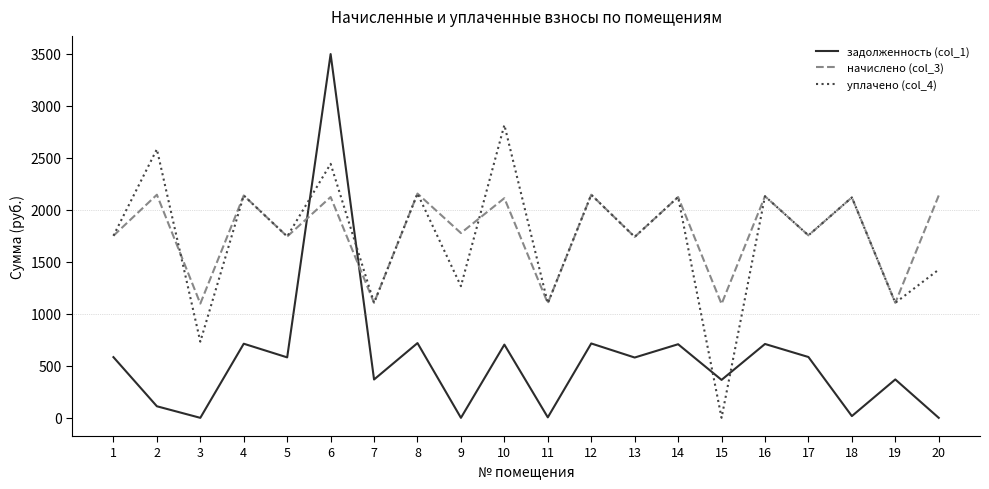

What is the minimum value for начислено (col_3)?

1095.0